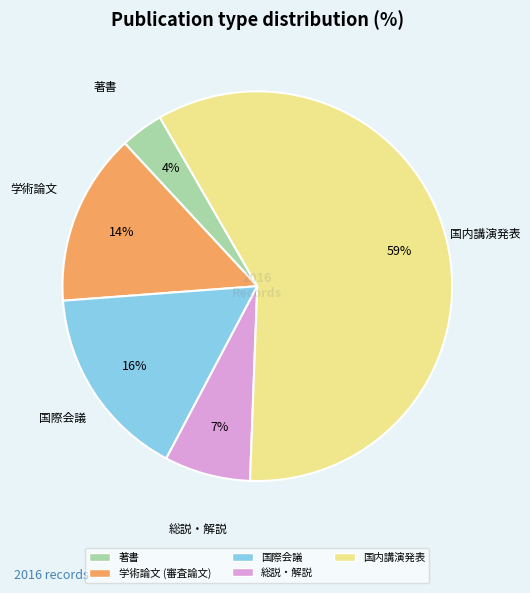

Approximately how many times larger is the value at 国際会議 compared to 国内講演発表?

0.3